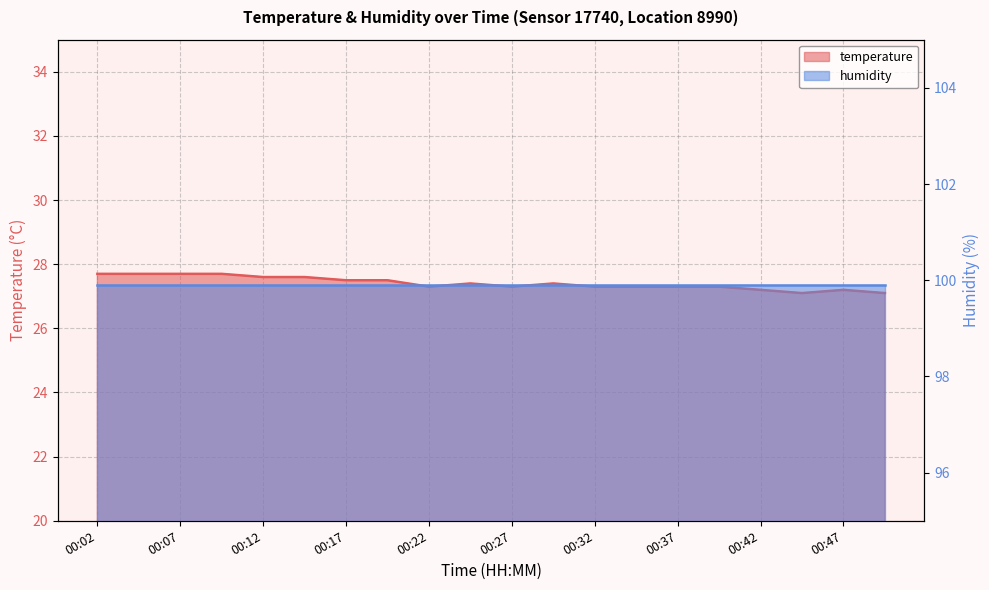

What is the sum of the values at 00:29 and 00:07?

55.1